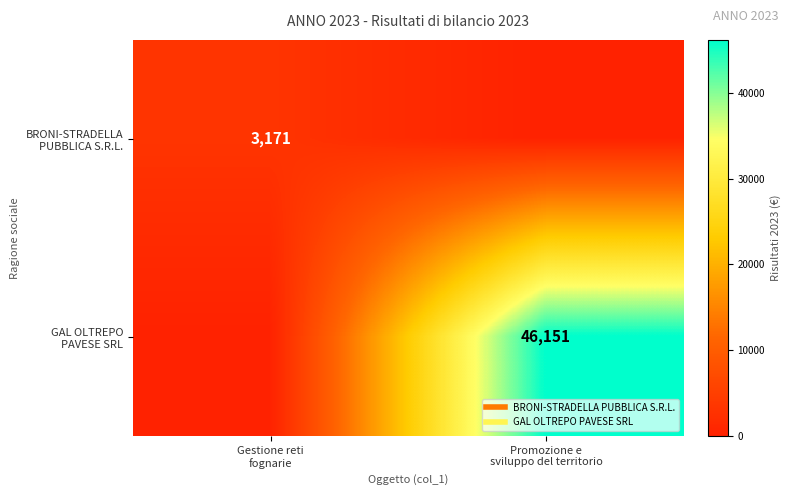

True or false: BRONI-STRADELLA PUBBLICA S.R.L. has a value of 3171 at Gestione reti fognarie.

True